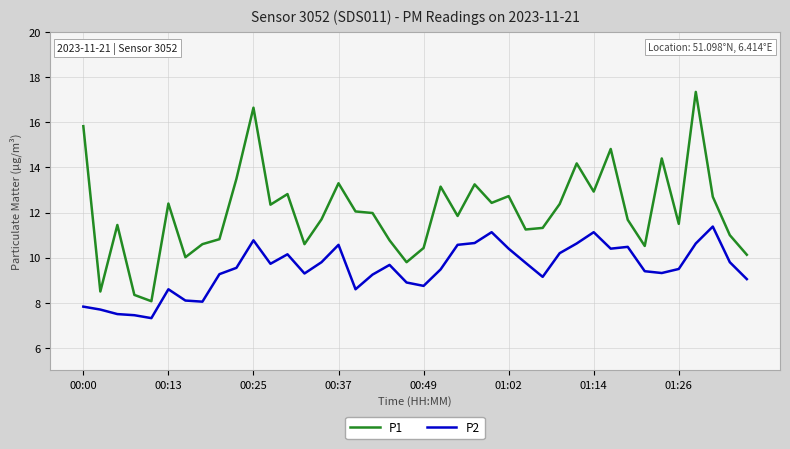

Rank the series by their maximum value, from lowest to highest.

P2, P1